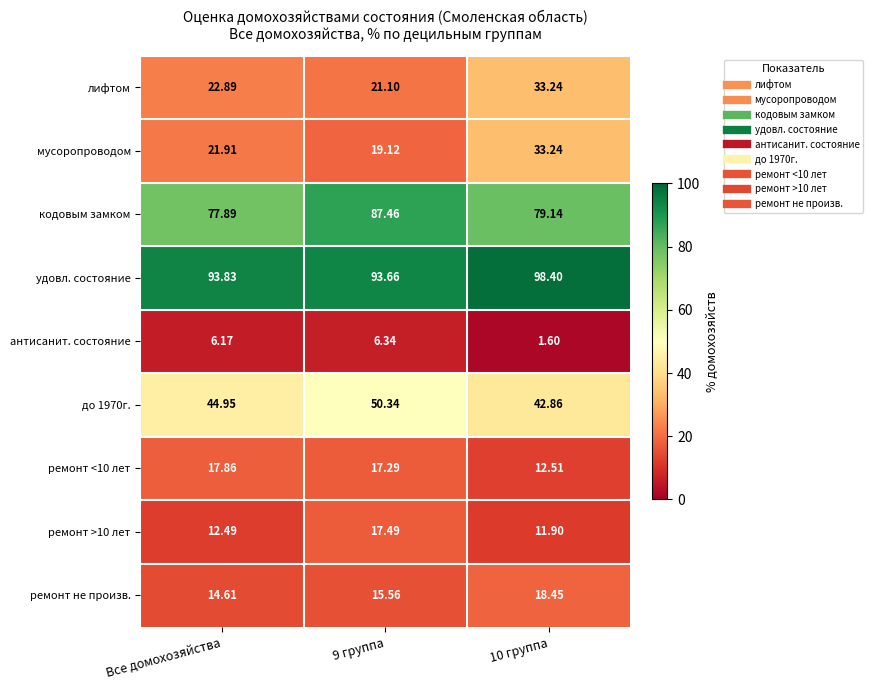

Where does the мусоропроводом series first go above 21?

Все домохозяйства